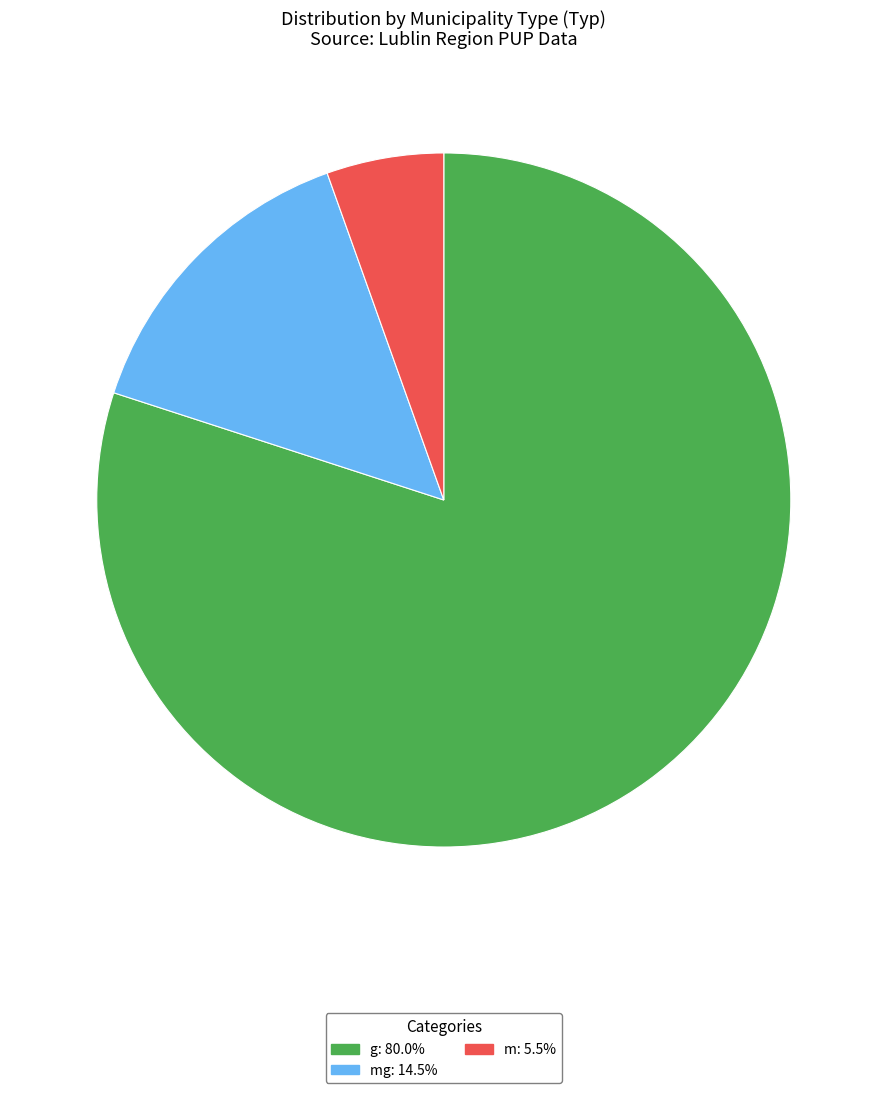

Does g: 80.0% represent more than half of the total?

Yes